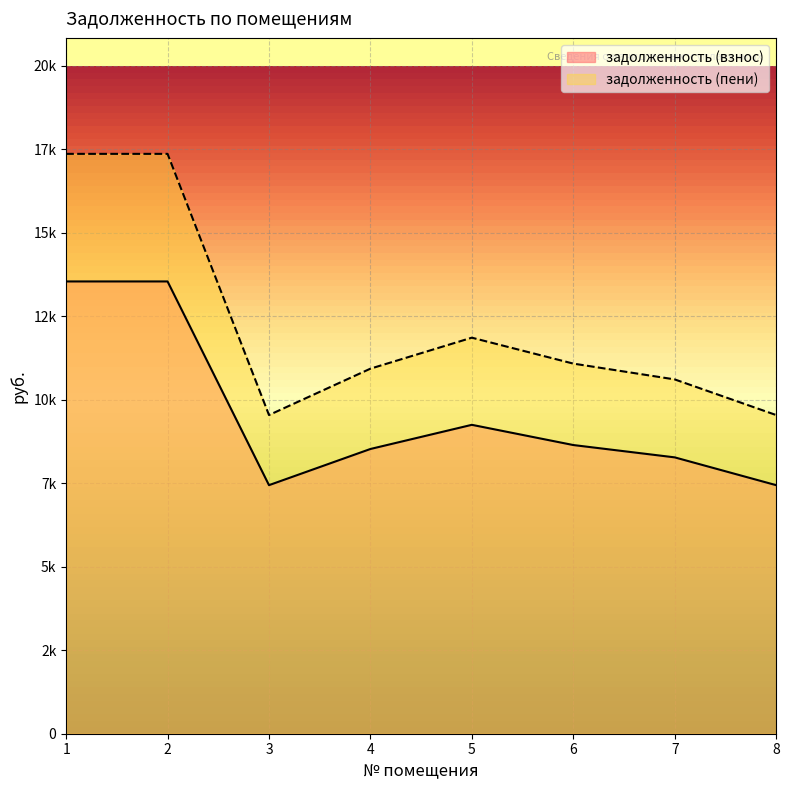

At 6, list the series in order from largest to smallest.

задолженность (пени), задолженность (взнос)